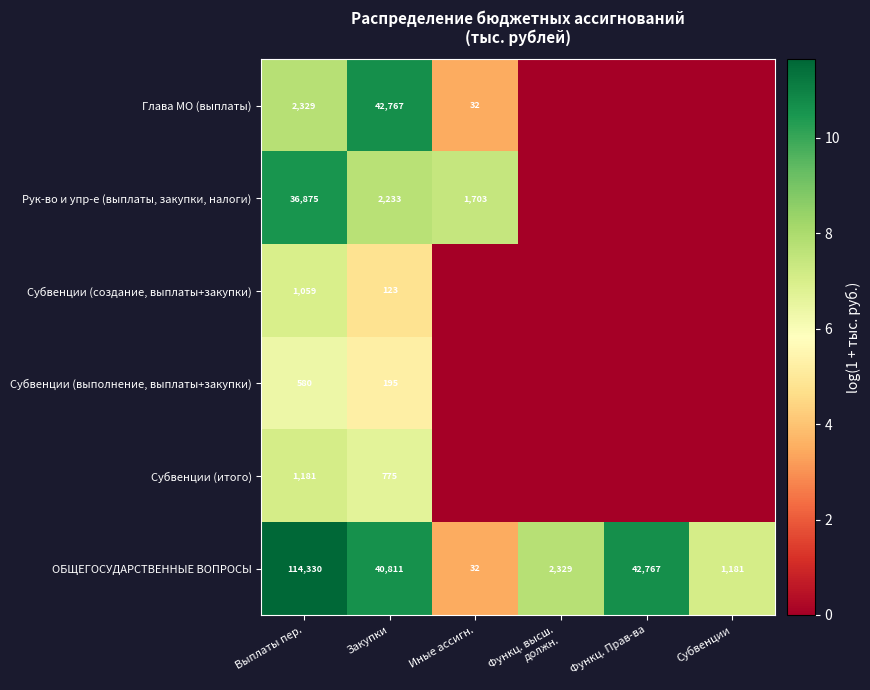

The value of ОБЩЕГОСУДАРСТВЕННЫЕ ВОПРОСЫ at Выплаты пер. is 114330. True or false?

True